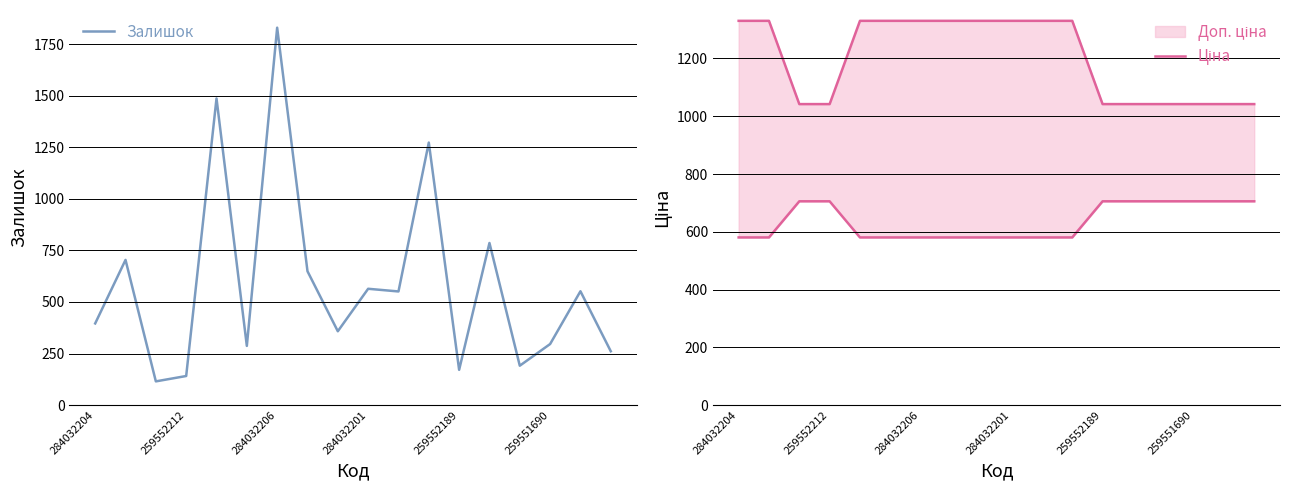

At which label is Ціна closest to 642?

284032204